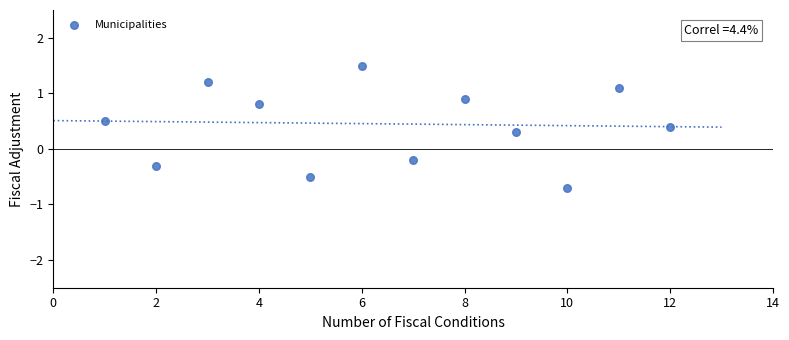

What is the average X value?

6.5